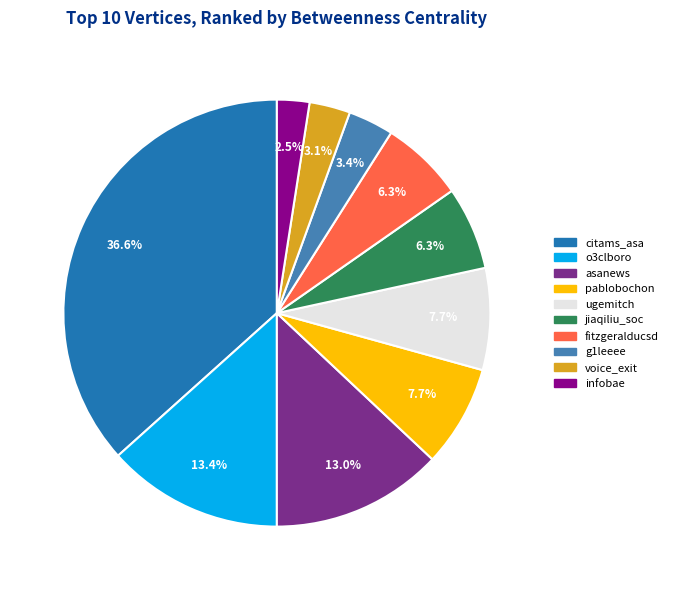

How many slices are in this pie chart?

10